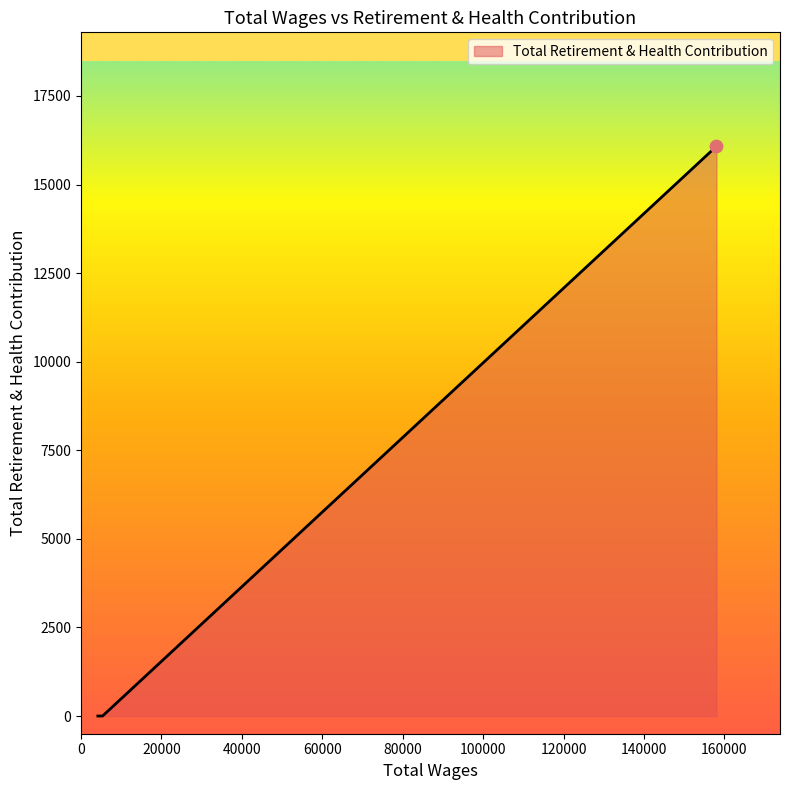

What is the greatest value displayed?

16080